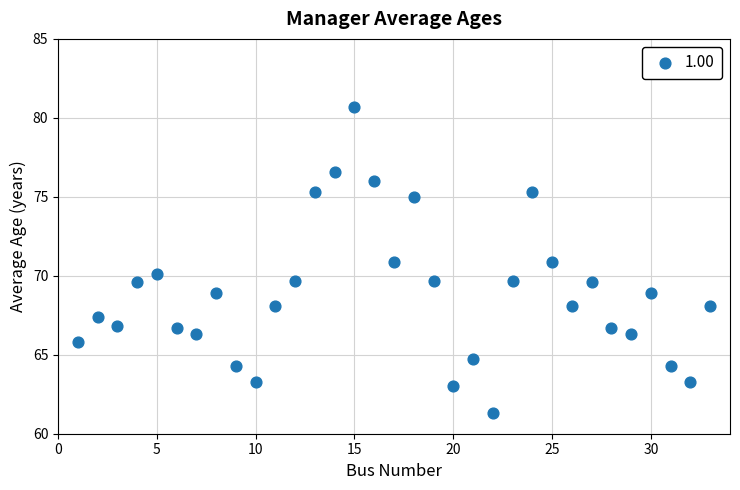

What is the range of Y values (max minus min)?

19.4